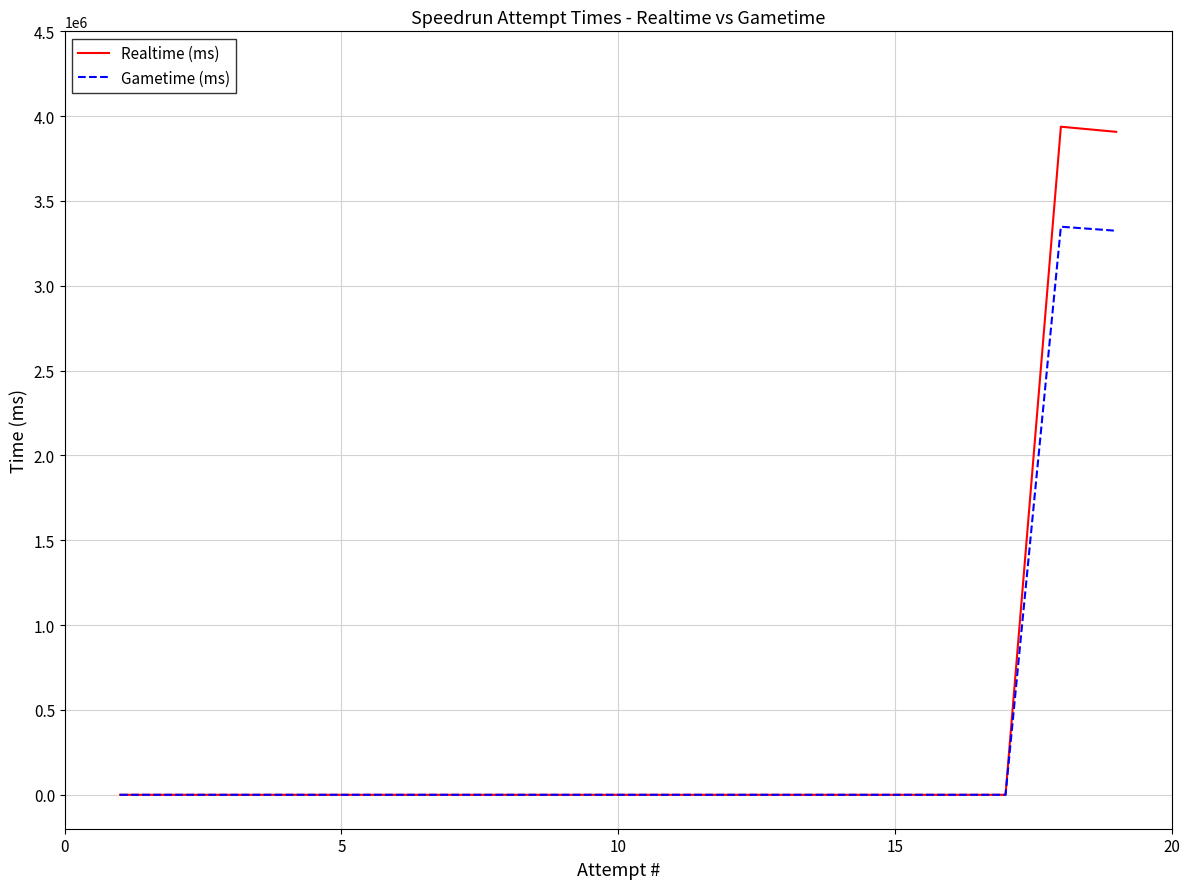

Which series has the largest total across all categories?

Realtime (ms)